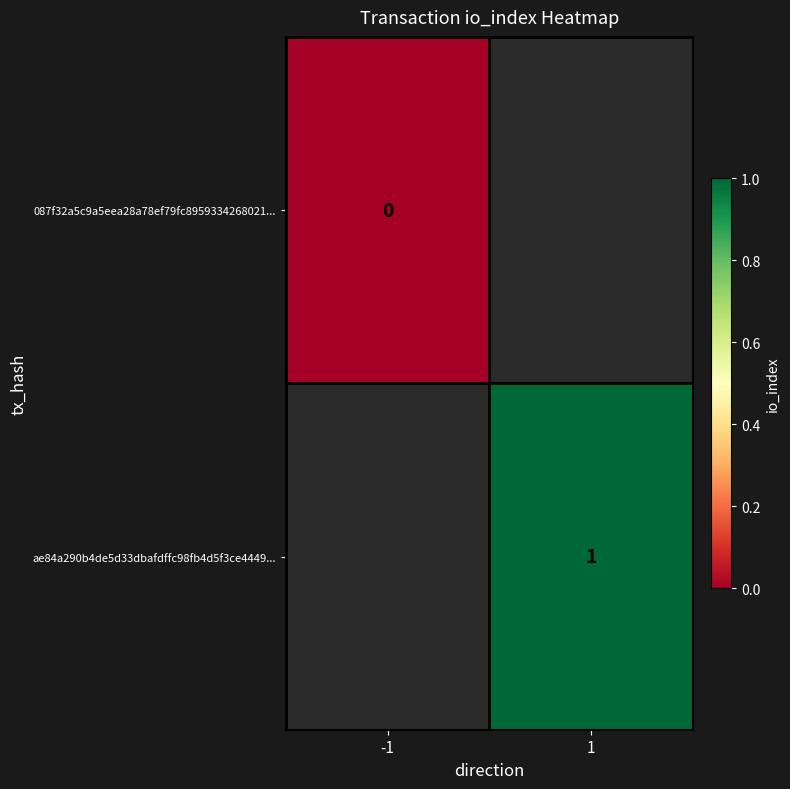

Is it true that ae84a290b4de5d33dbafdffc98fb4d5f3ce4449... equals 2 at 1?

False